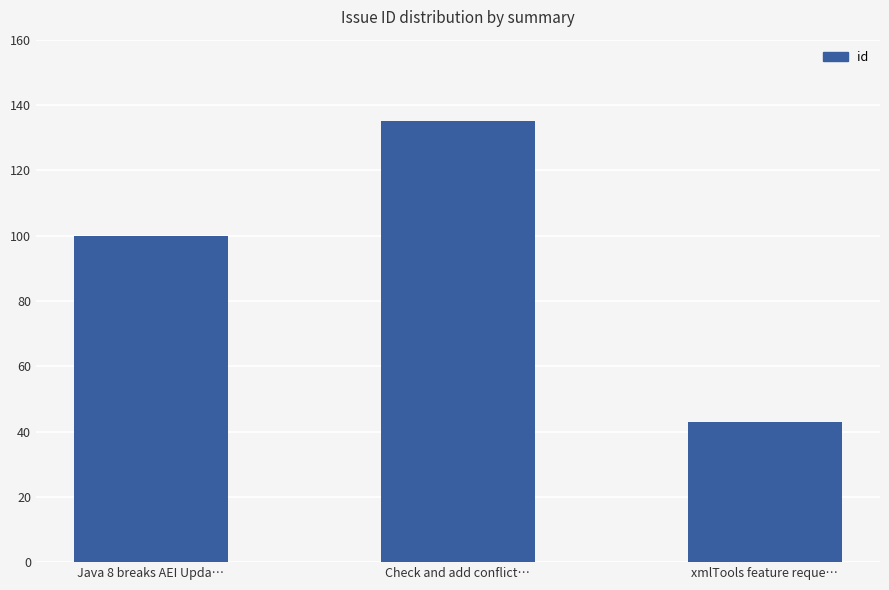

Reading left to right, what are all the values shown in this chart?

100	135	43